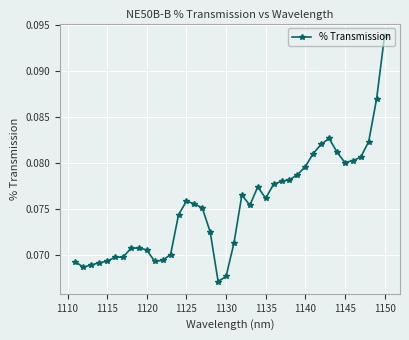

Count the values in the range 0 to 1.

40